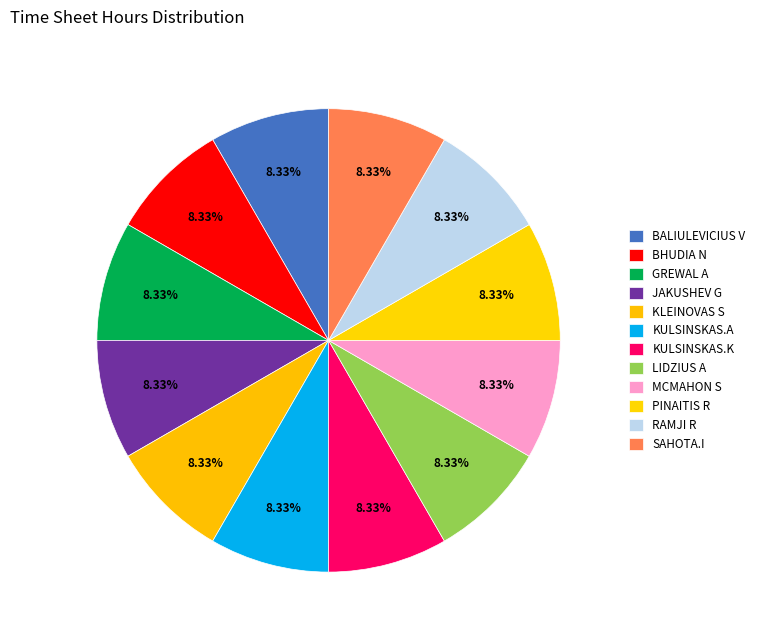

Which category has the biggest portion of the pie?

BALIULEVICIUS V